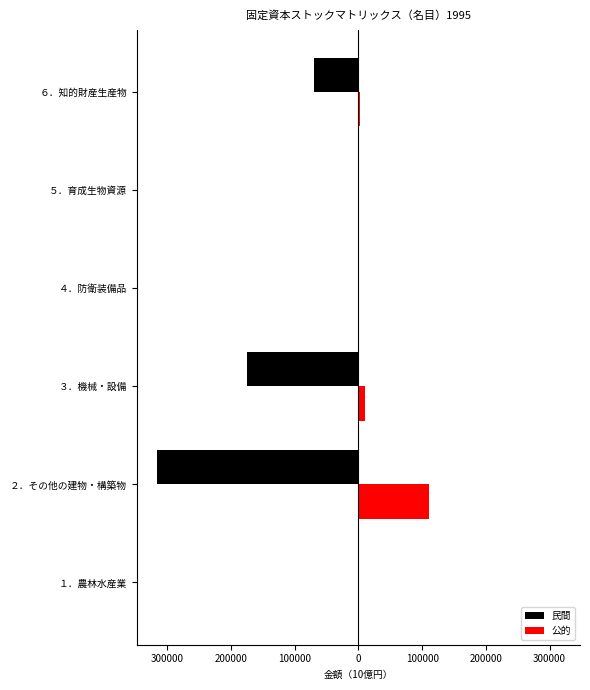

What are all the series names shown in the legend?

民間, 公的